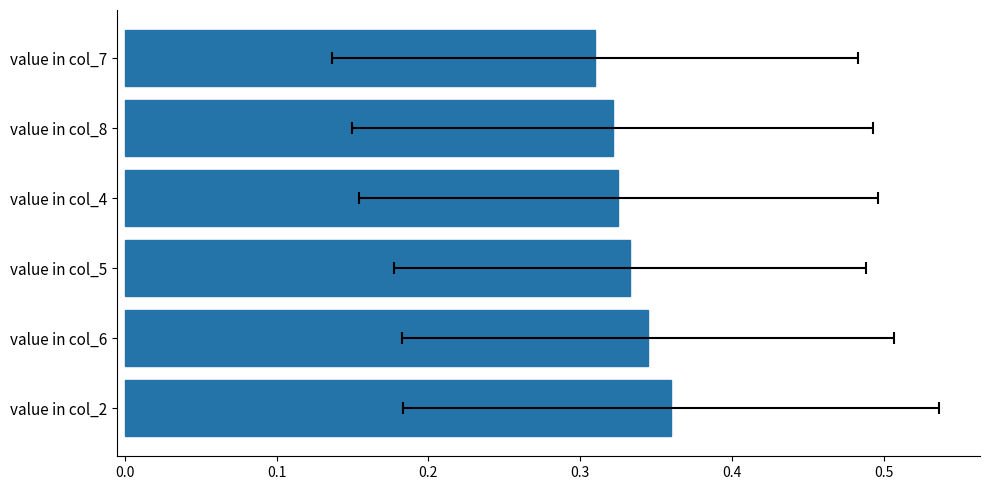

What is the maximum value shown in the chart?

0.4